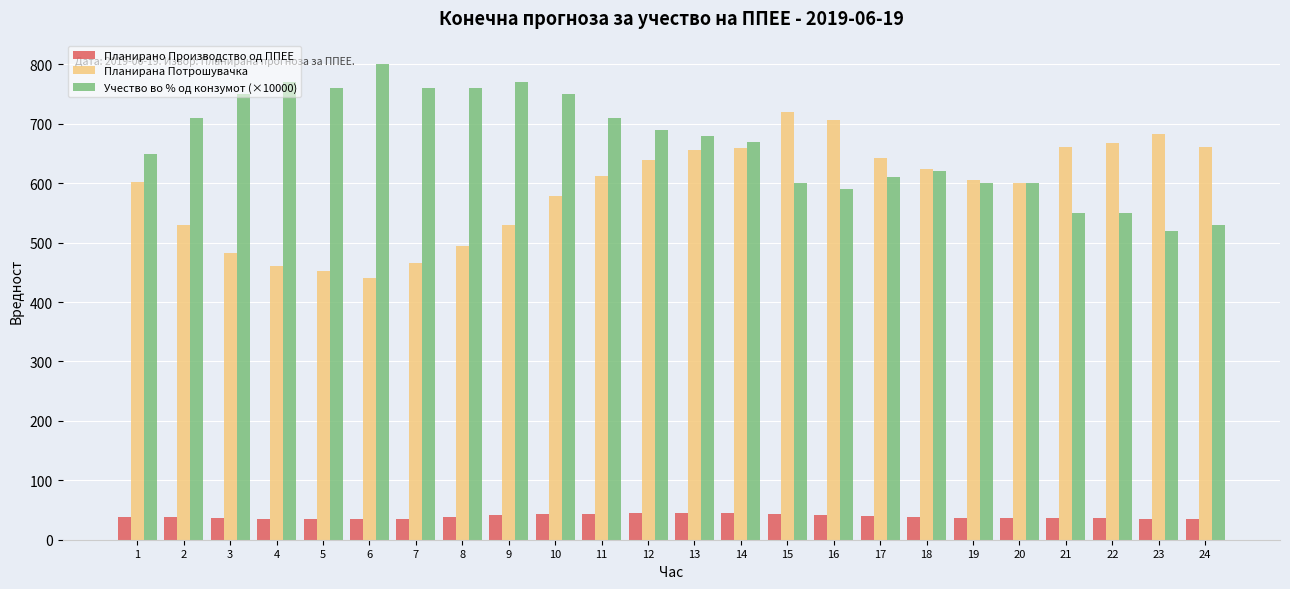

List the series in order of their peak value, highest first.

Учество во % од конзумот (×10000), Планирана Потрошувачка, Планирано Производство од ППЕЕ